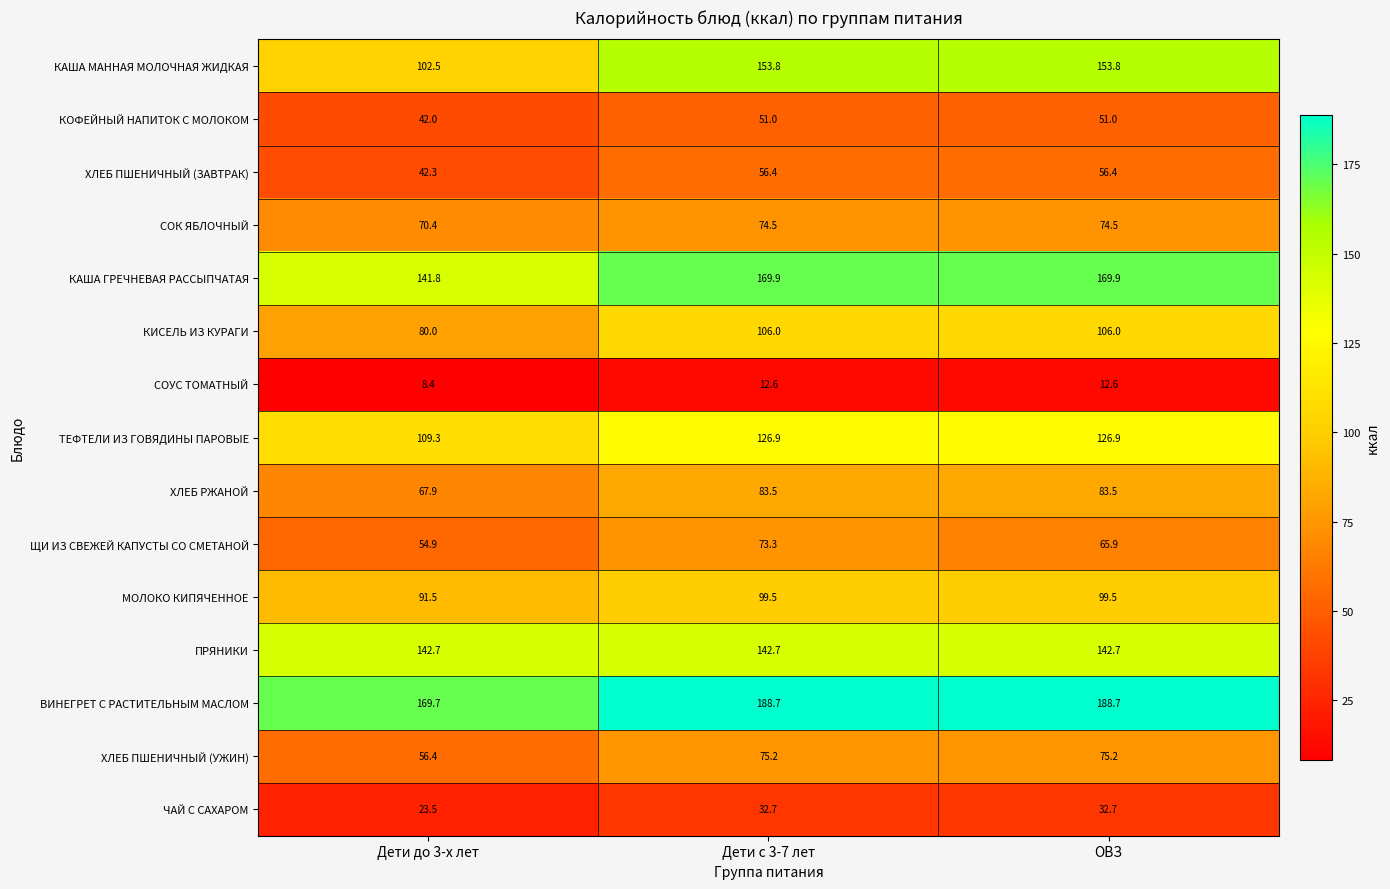

Rank the series at ОВЗ from lowest to highest value.

СОУС ТОМАТНЫЙ, ЧАЙ С САХАРОМ, КОФЕЙНЫЙ НАПИТОК С МОЛОКОМ, ХЛЕБ ПШЕНИЧНЫЙ (ЗАВТРАК), ЩИ ИЗ СВЕЖЕЙ КАПУСТЫ СО СМЕТАНОЙ, СОК ЯБЛОЧНЫЙ, ХЛЕБ ПШЕНИЧНЫЙ (УЖИН), ХЛЕБ РЖАНОЙ, МОЛОКО КИПЯЧЕННОЕ, КИСЕЛЬ ИЗ КУРАГИ, ТЕФТЕЛИ ИЗ ГОВЯДИНЫ ПАРОВЫЕ, ПРЯНИКИ, КАША МАННАЯ МОЛОЧНАЯ ЖИДКАЯ, КАША ГРЕЧНЕВАЯ РАССЫПЧАТАЯ, ВИНЕГРЕТ С РАСТИТЕЛЬНЫМ МАСЛОМ